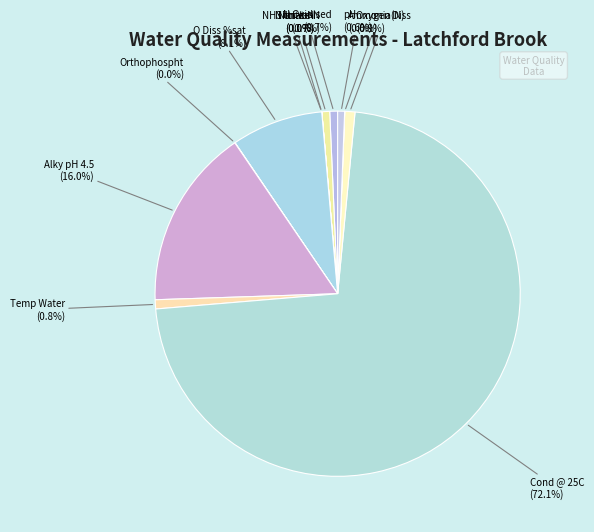

Is Cond @ 25C the majority of the pie?

Yes